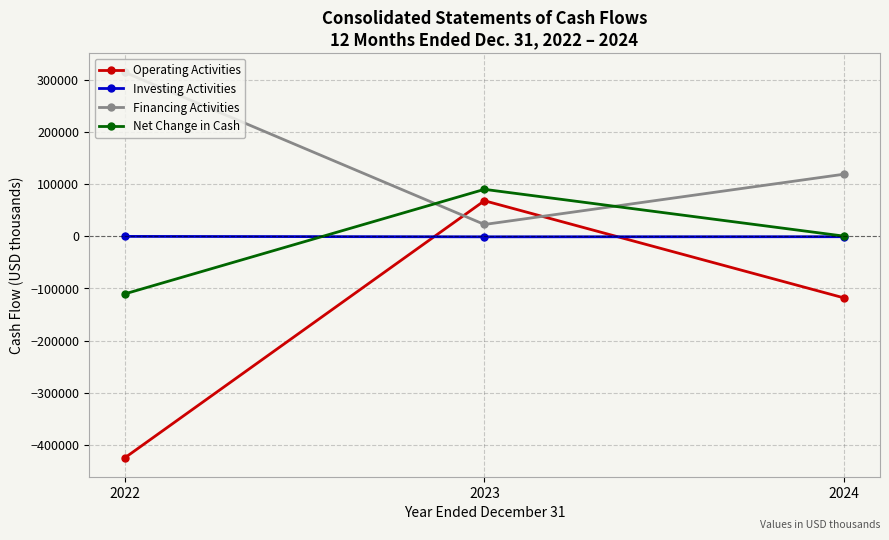

At which label is Financing Activities closest to 168635?

2024